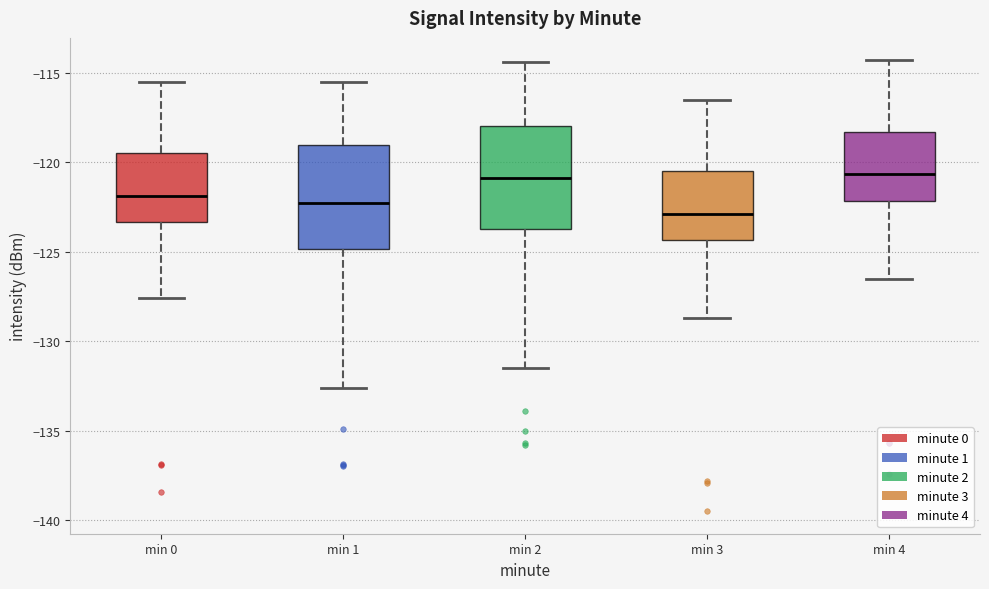

Where does the median line of the box for min 0 sit on the y-axis? The values are not printed on the chart, so give them approximately, as read against the axis.

-122.0